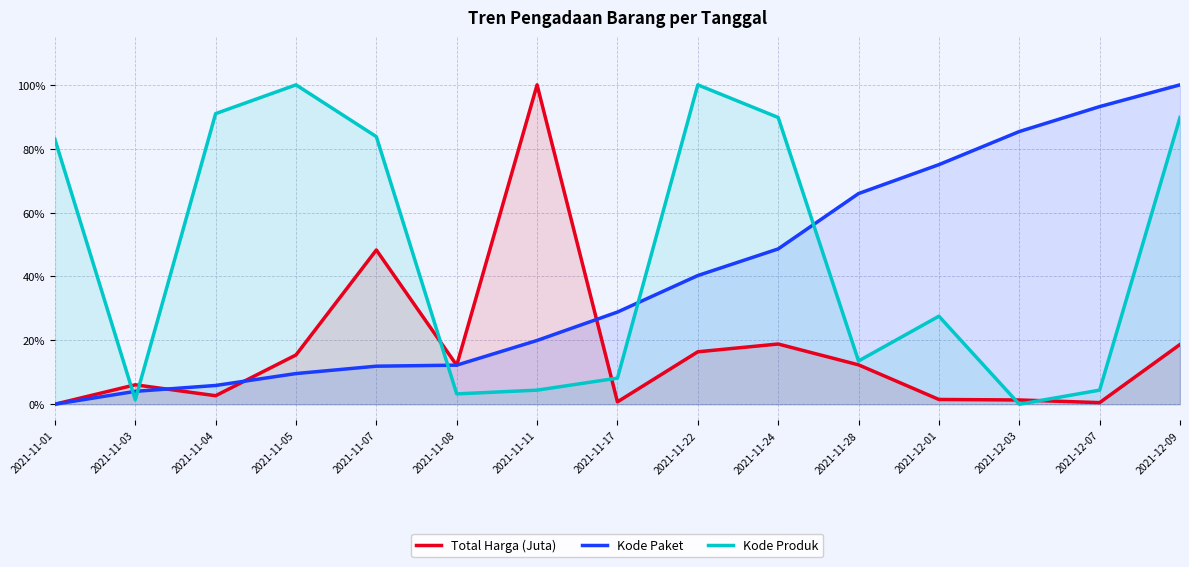

The Kode Produk series shows 3.2 at 2021-11-08. True or false?

True